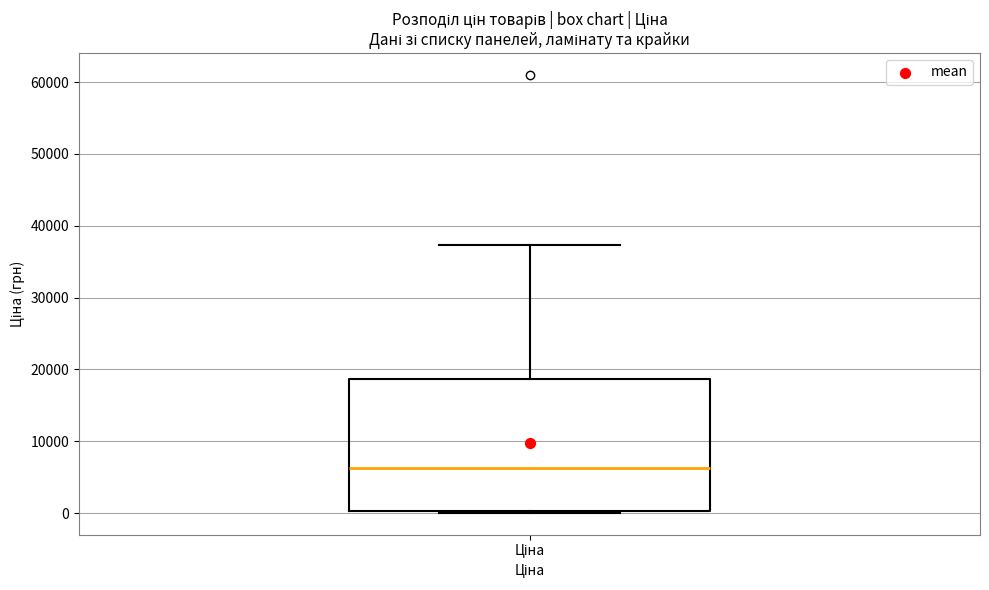

Where does the upper whisker of the box for Ціна end on the y-axis? The values are not printed on the chart, so give them approximately, as read against the axis.

37000